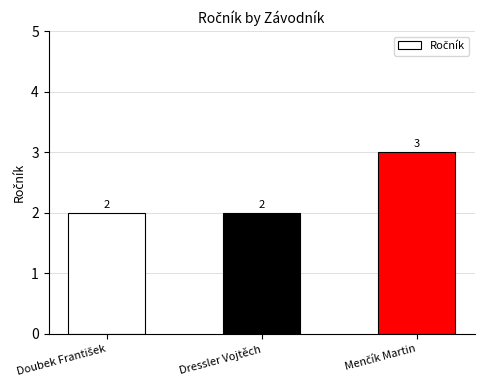

Are the bars grouped side by side (vs. stacked)?

No